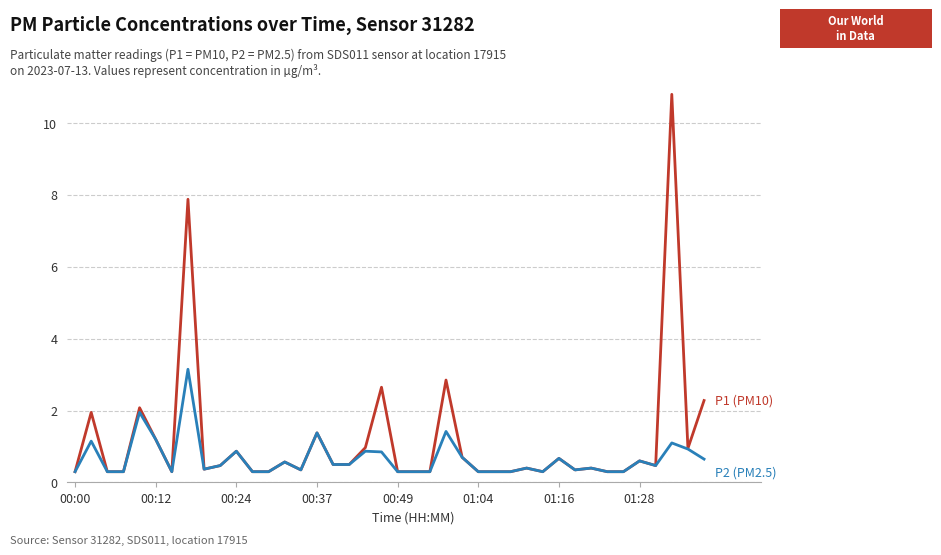

Does the chart have visible grid lines?

Yes